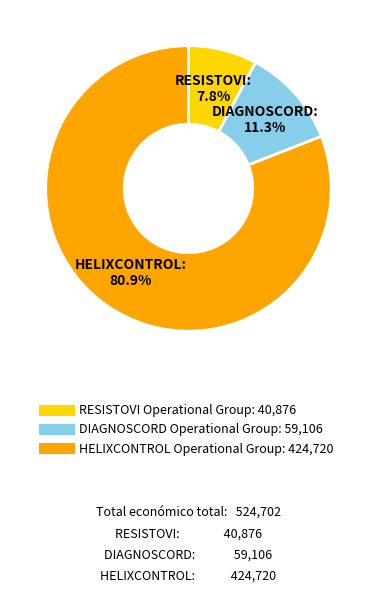

To the nearest percent, what is the average slice percentage?

33%